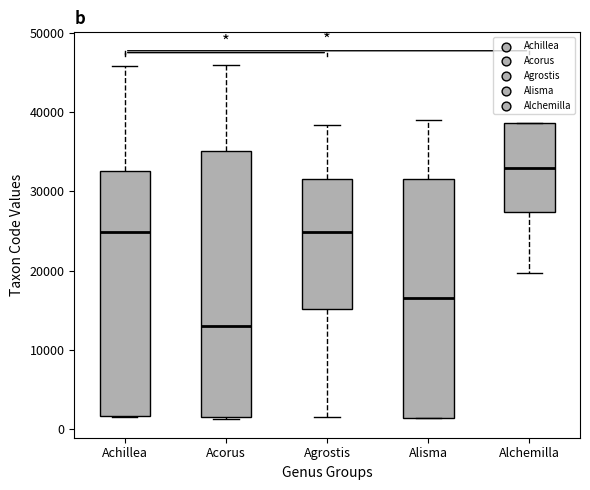

Reading left to right, transcribe this box plot: for each box, give where its median line is, the range the box spans, and where its two whiskers end, as read against the y-axis. The values are not printed on the chart, so give them approximately, as read against the axis.

Achillea: median 25000, box 2000 to 33000, whiskers 1000 to 46000
Acorus: median 13000, box 2000 to 35000, whiskers 1000 to 46000
Agrostis: median 25000, box 15000 to 32000, whiskers 2000 to 38000
Alisma: median 16000, box 1000 to 32000, whiskers 1000 to 39000
Alchemilla: median 33000, box 27000 to 39000, whiskers 20000 to 39000